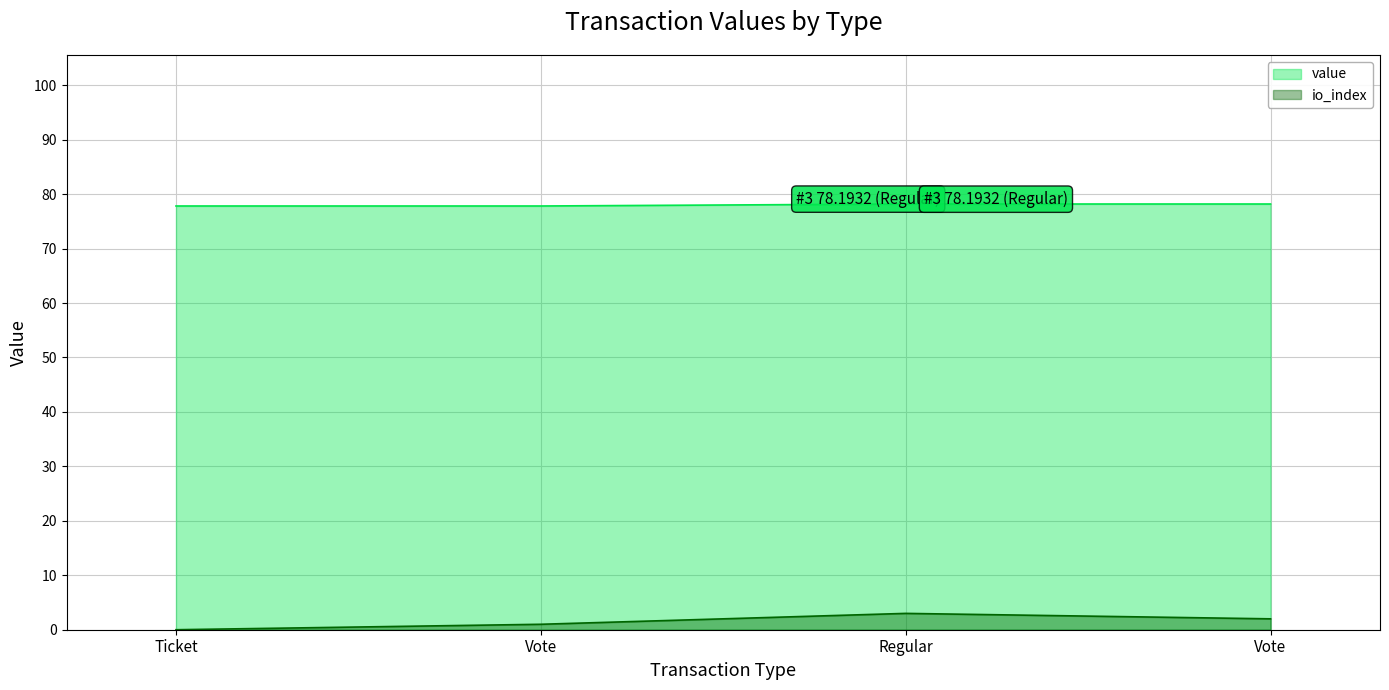

Which series has the largest total across all categories?

value